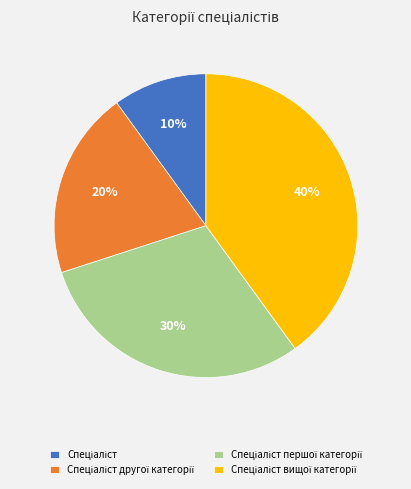

How many segments does this pie chart have?

4